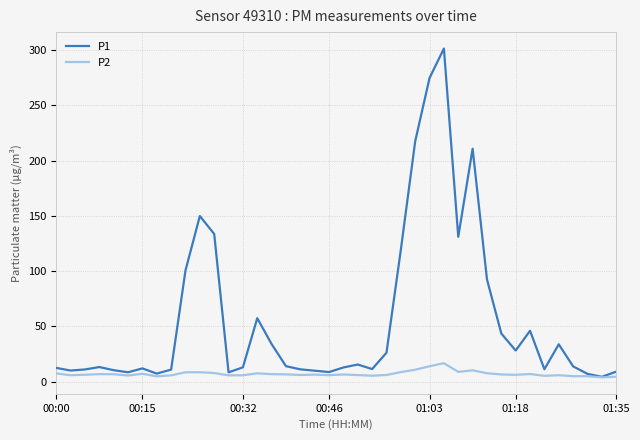

List the series in order of their peak value, lowest first.

P2, P1